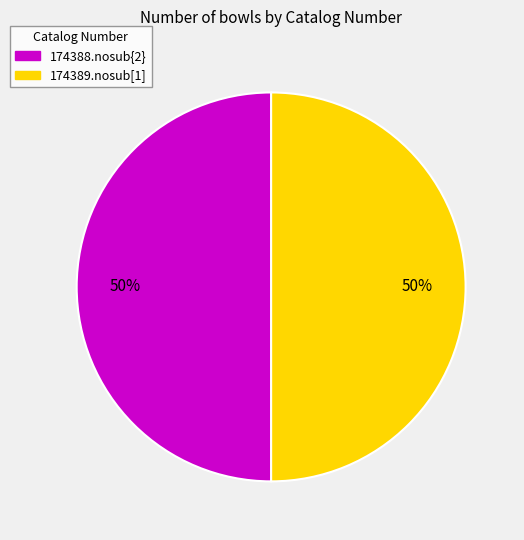

To the nearest percent, what is the average slice percentage?

50%